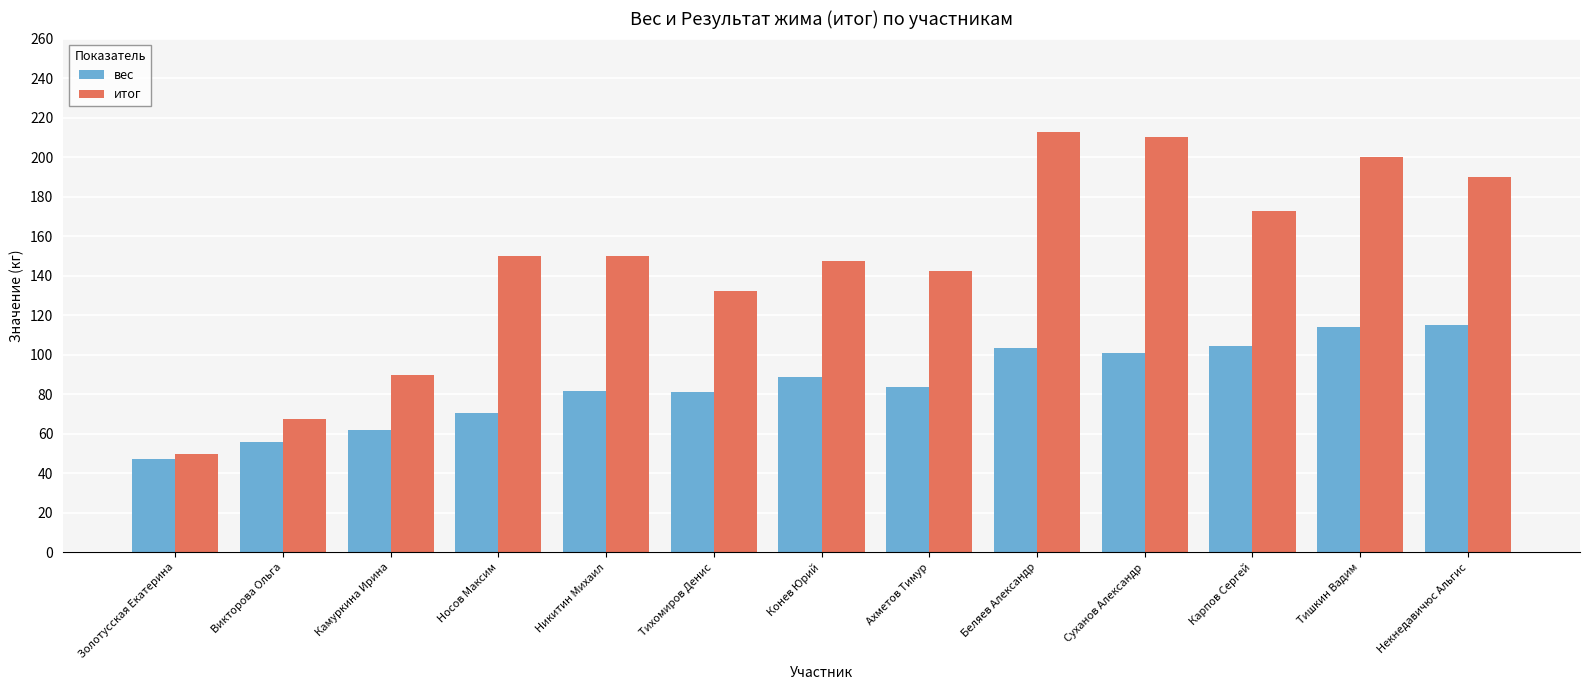

What is the difference between the вес values at Викторова Ольга and Никитин Михаил?

25.4